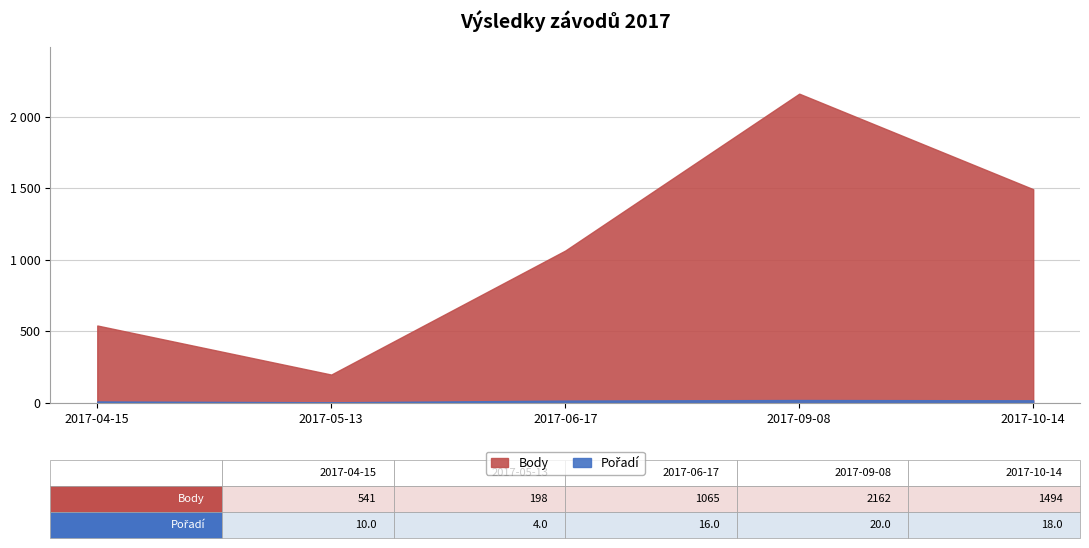

Which has a higher value, 2017-09-08 or 2017-04-15?

2017-09-08